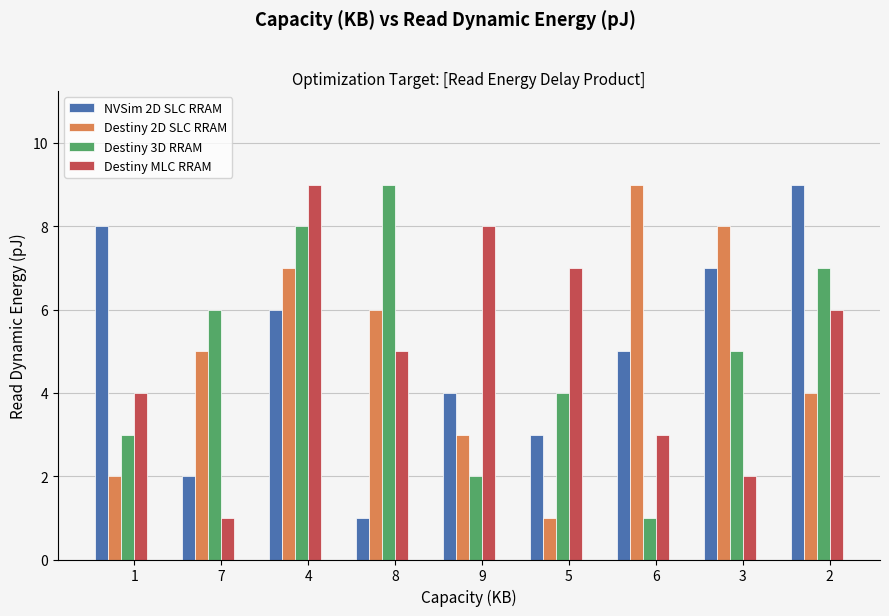

At which category is the sum across all series the highest?

4